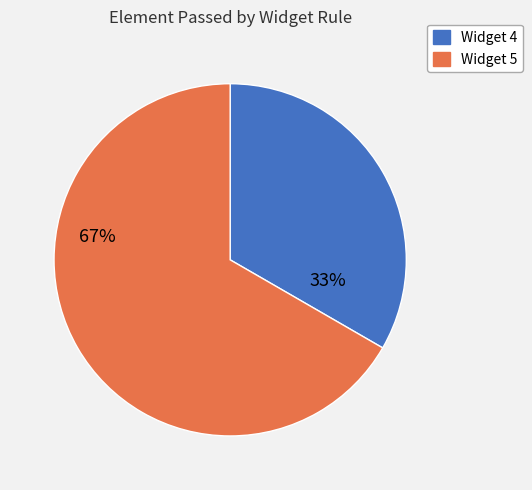

Does Widget 4 account for over 50% of the chart?

No